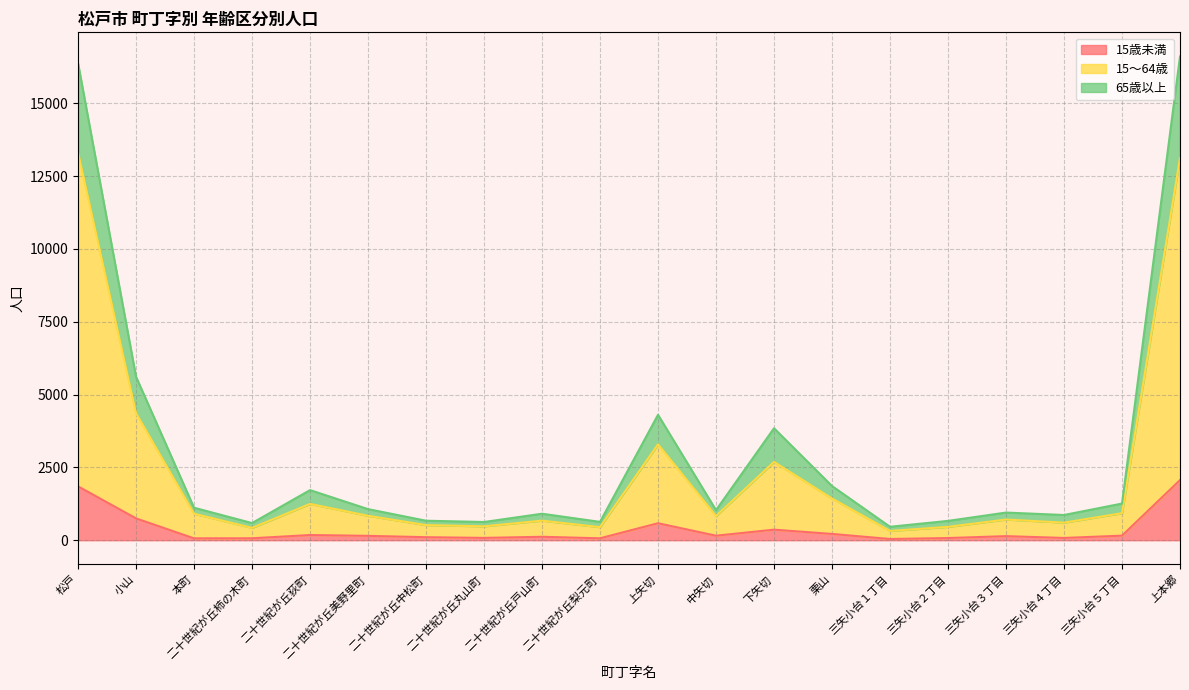

The 15歳未満 series shows 150 at 二十世紀が丘美野里町. True or false?

True